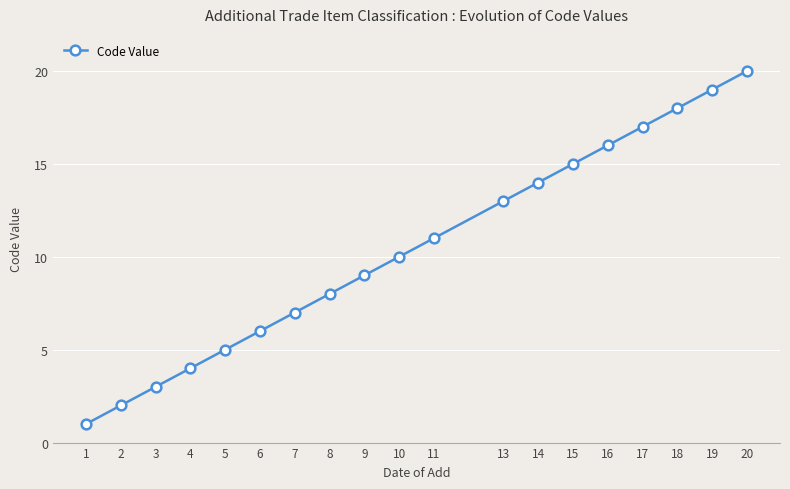

What is the value of the 5th point from the left?

5